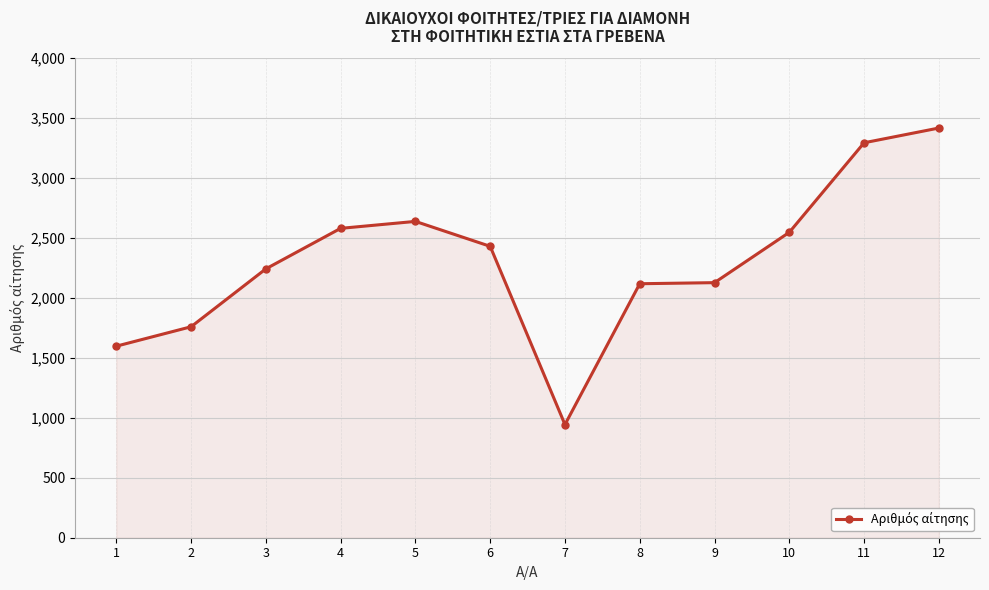

At which category does the chart reach its peak across all series?

12